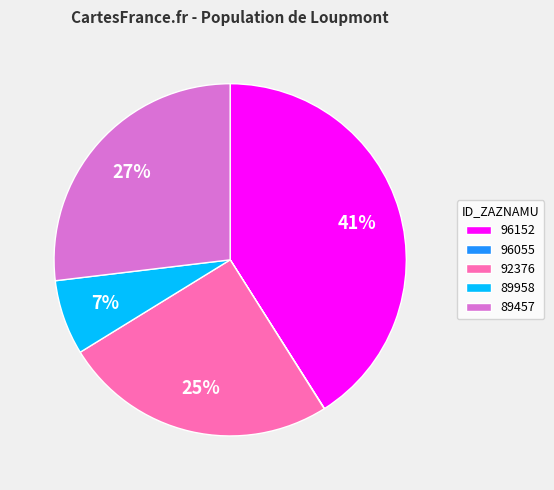

Approximately how many times larger is the value at 92376 compared to 89457?

0.9